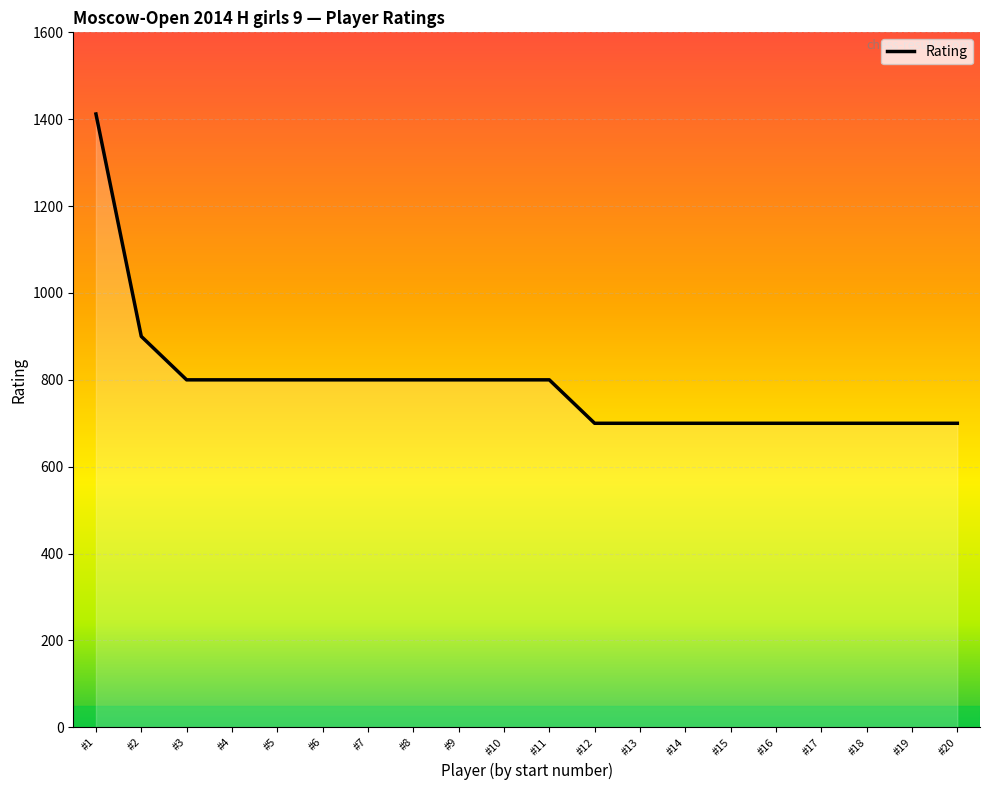

Is it true that the value at #11 is 800?

True